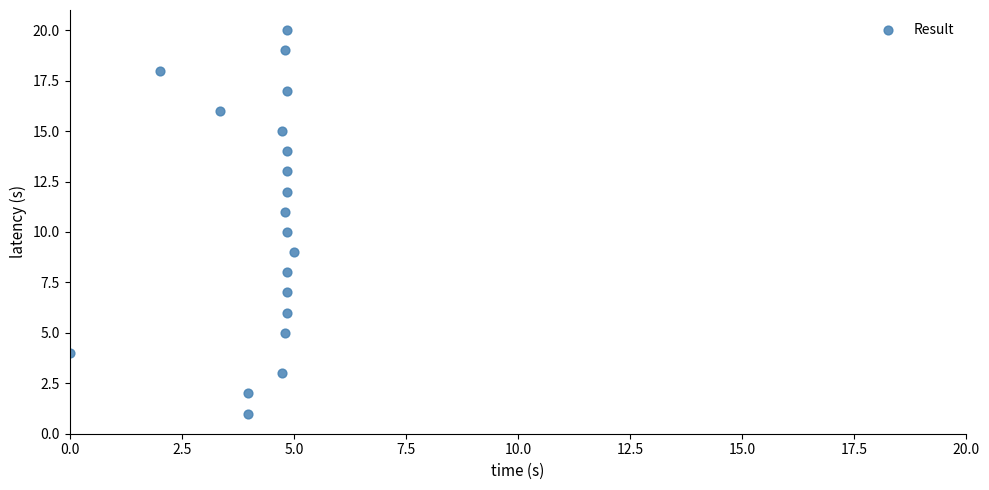

What is the range of Y values (max minus min)?

19